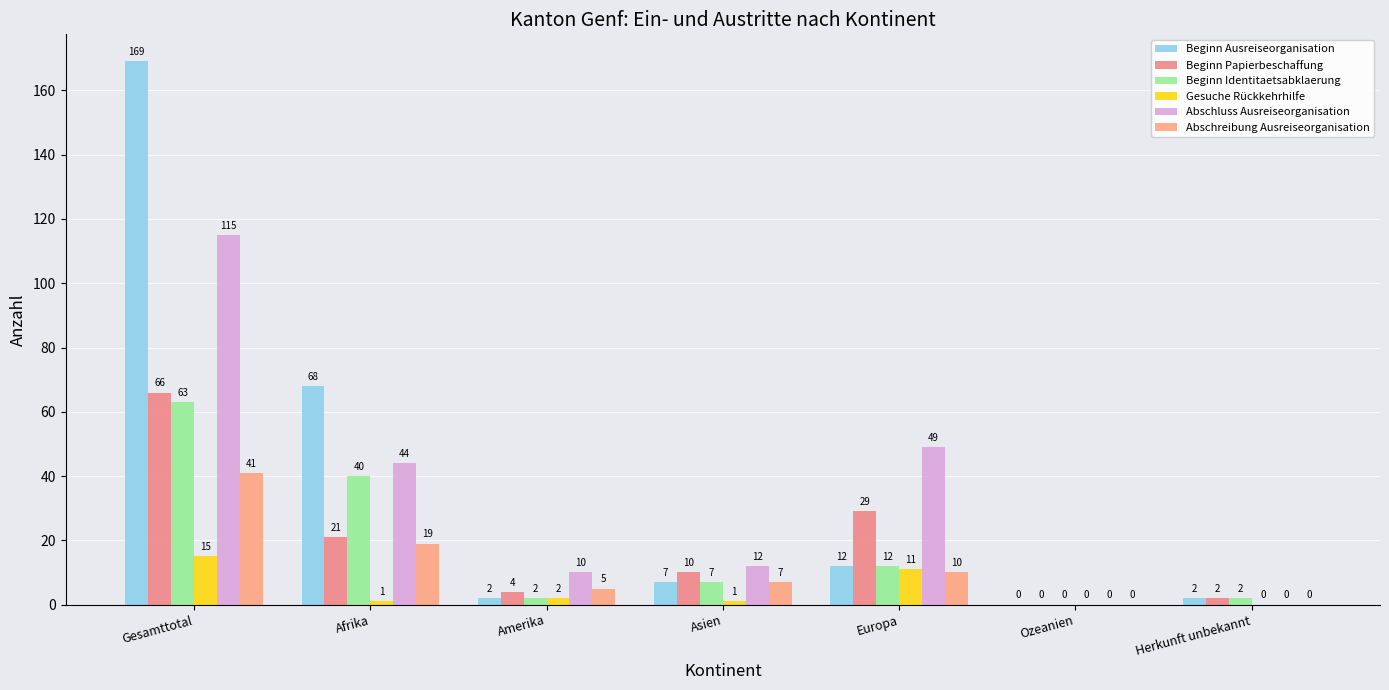

How many groups of bars are there?

7